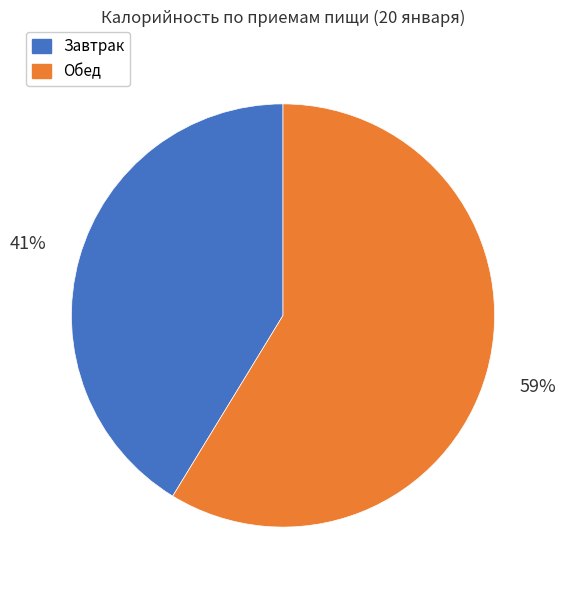

To the nearest percent, what portion does Обед represent?

59%